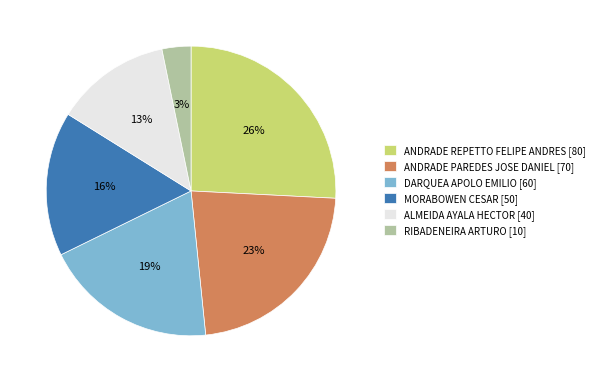

Which has a higher value, RIBADENEIRA ARTURO [10] or ANDRADE PAREDES JOSE DANIEL [70]?

ANDRADE PAREDES JOSE DANIEL [70]